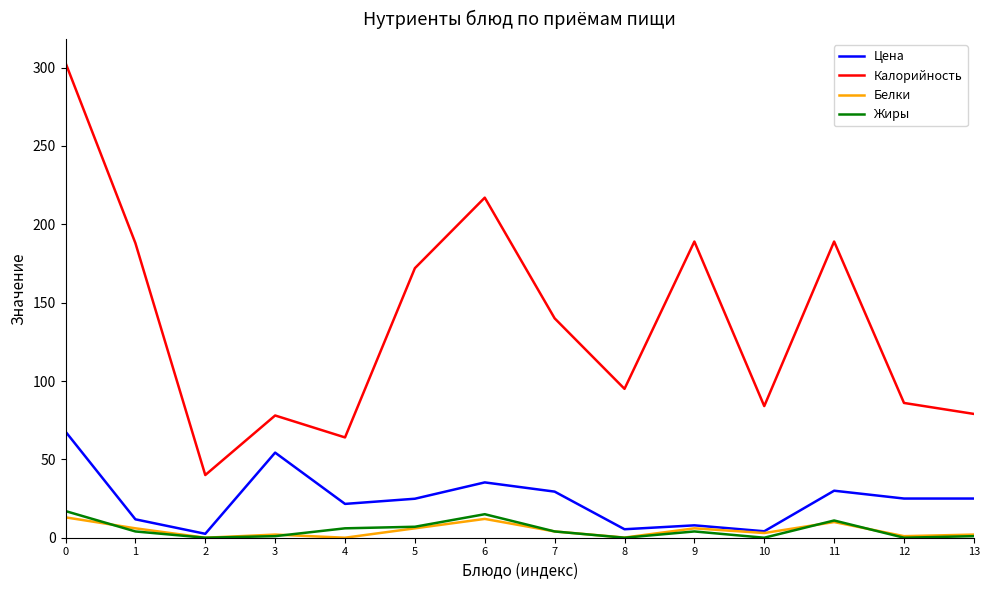

Is the value of Жиры at 11 greater than the value of Белки at 2?

Yes